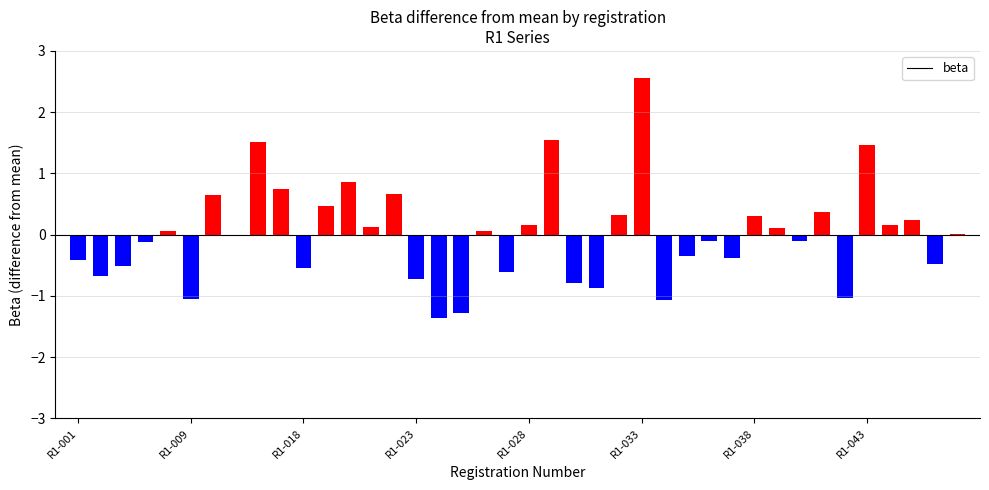

Are the bars horizontal?

No